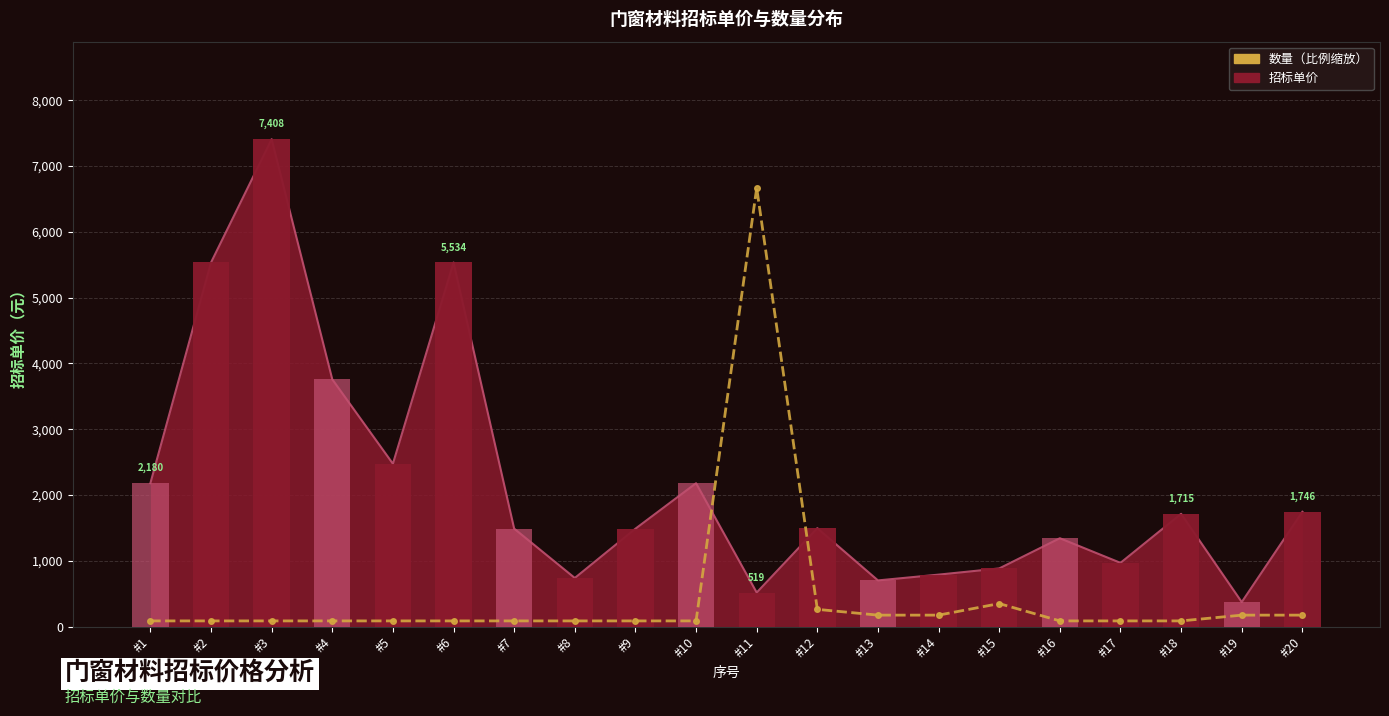

Which category has the lowest value across all series?

#1